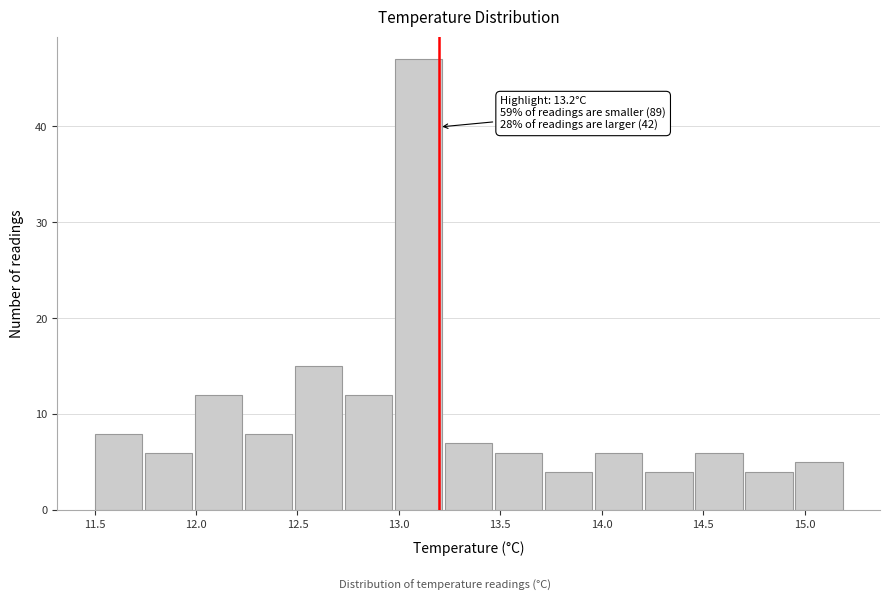

Over which range of the x-axis is the bar tallest?

13.00 to 13.25